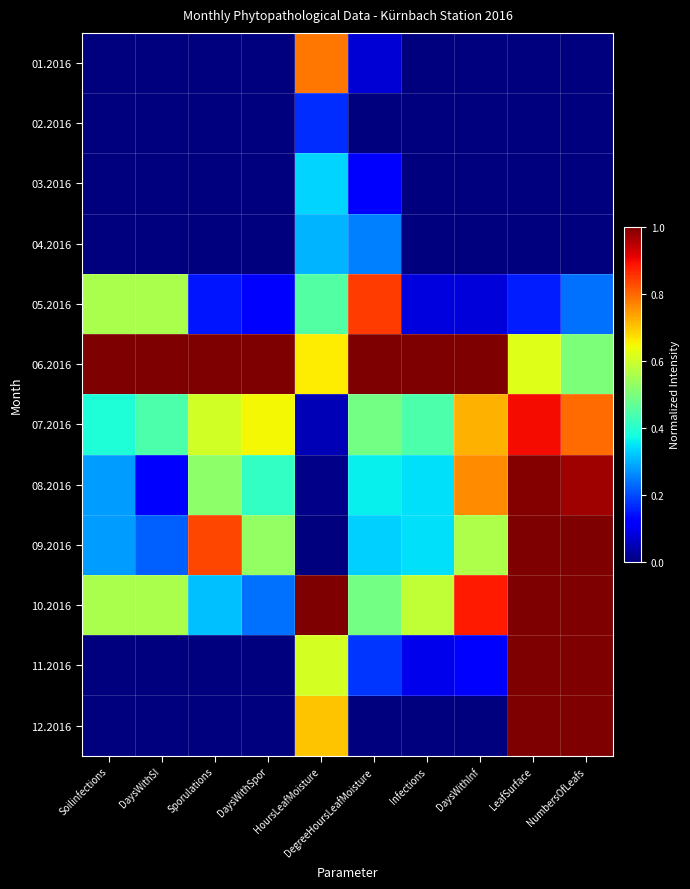

Rank the series by their maximum value, from highest to lowest.

06.2016, 09.2016, 10.2016, 11.2016, 12.2016, 08.2016, 07.2016, 05.2016, 01.2016, 03.2016, 04.2016, 02.2016